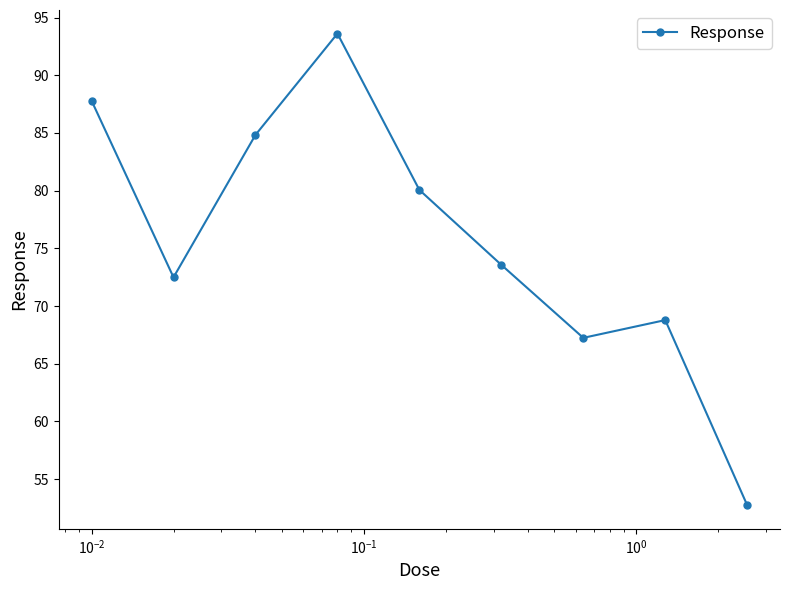

What is the value of the 3rd point from the left?

84.8